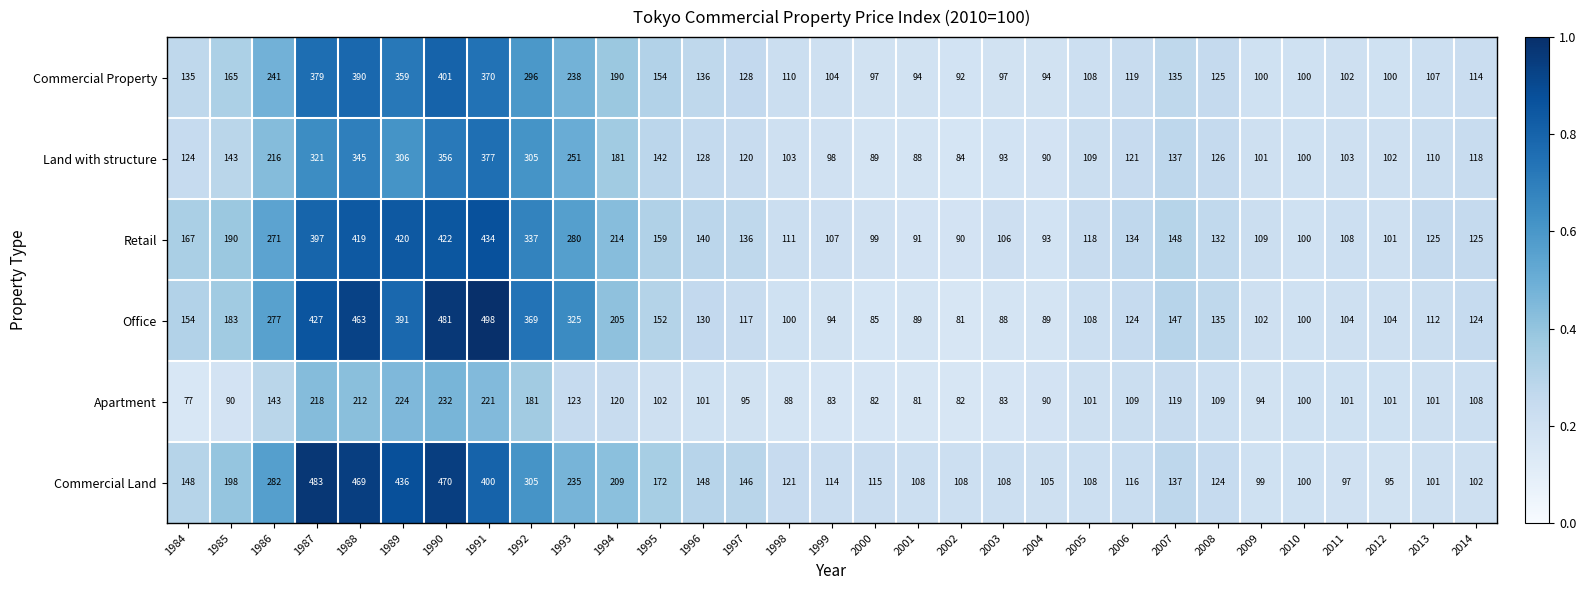

True or false: Retail has a value of 161 at 1986.

False